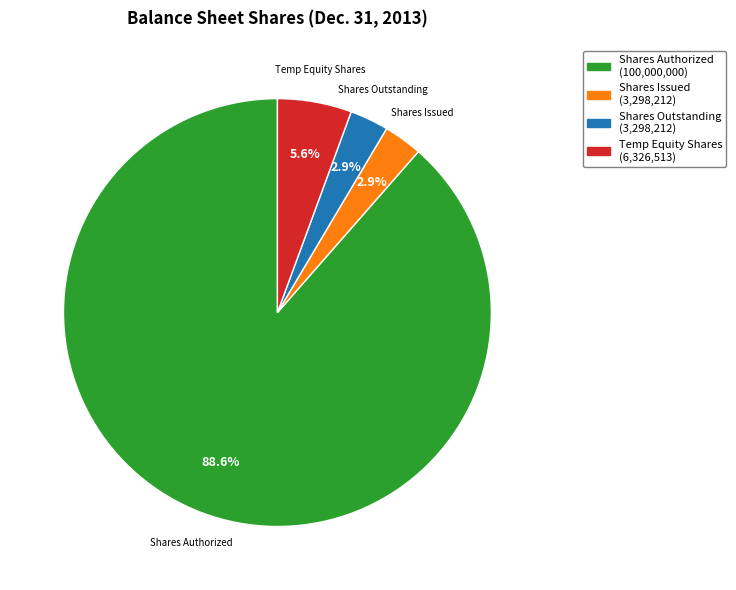

Does any single category account for the majority?

Yes